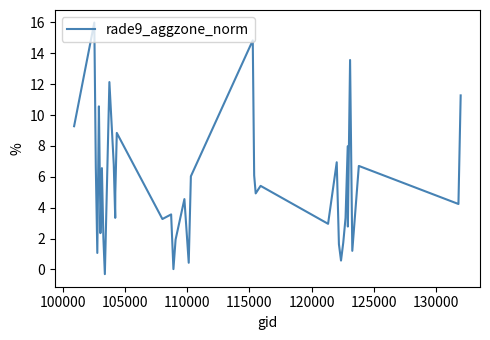

What is the maximum value shown in the chart?

16.0